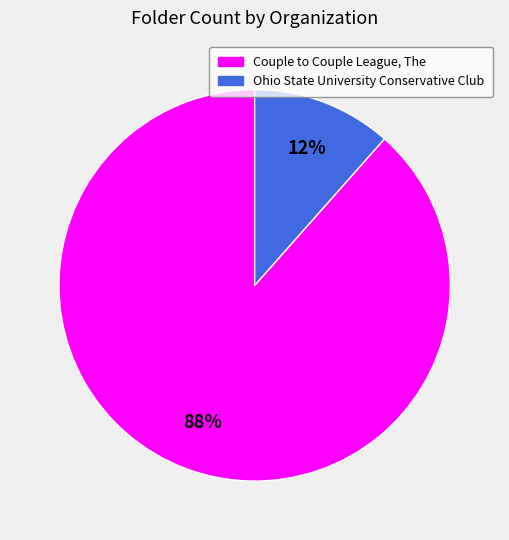

Is it true that Couple to Couple League, The is 99% of the pie?

False